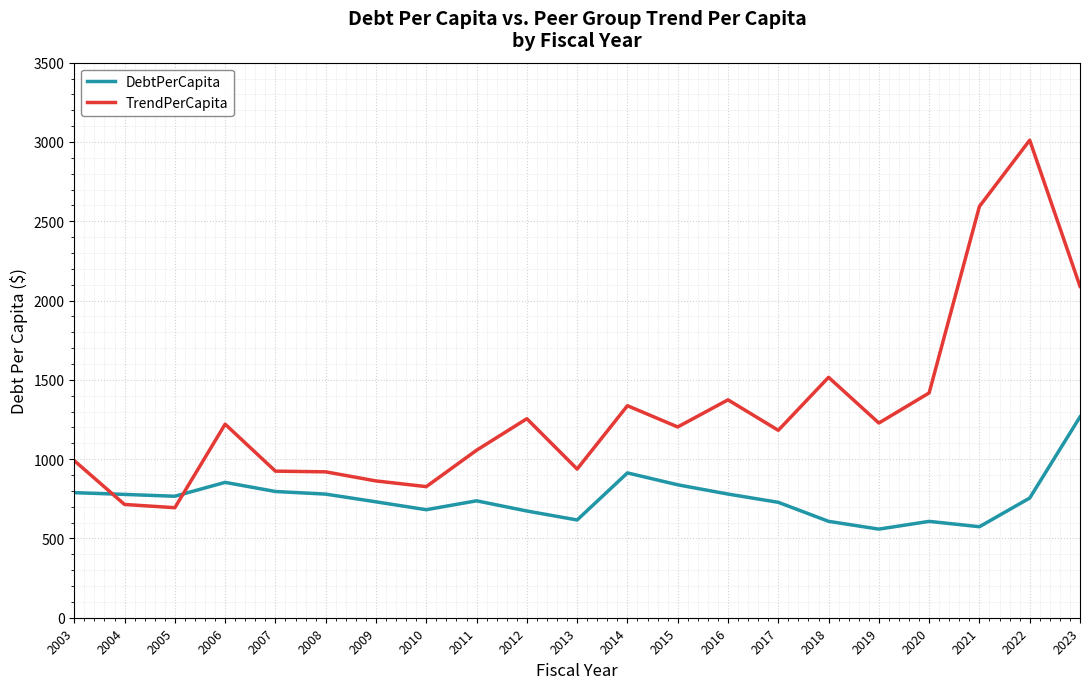

Is the value of TrendPerCapita at 2009 greater than the value of DebtPerCapita at 2003?

Yes